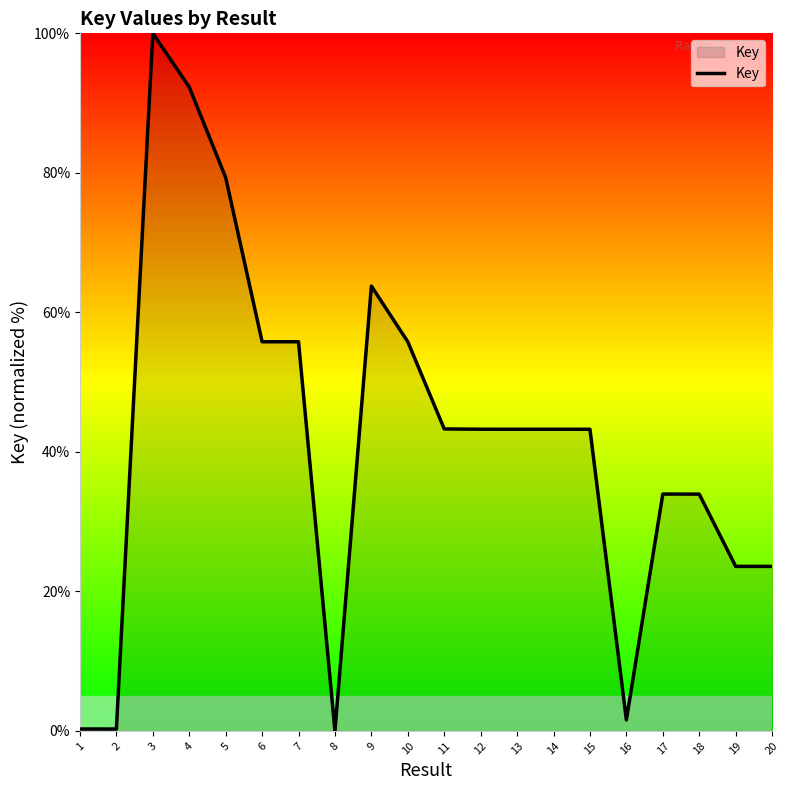

How many lines are shown in the chart?

1